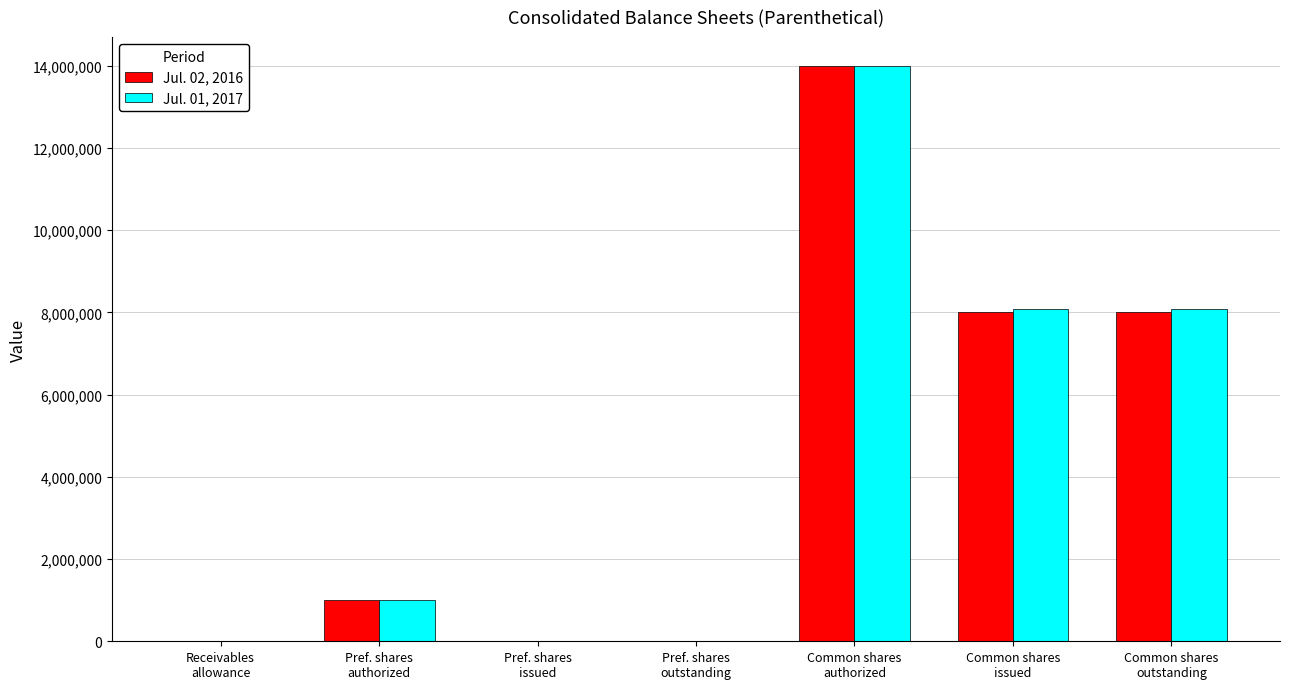

At which category does the chart reach its peak across all series?

Common shares
authorized